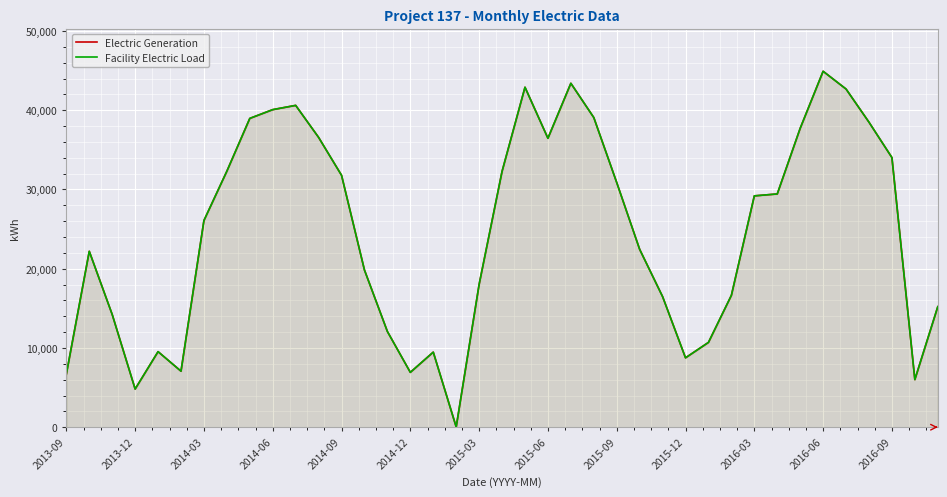

How many lines are shown in the chart?

2